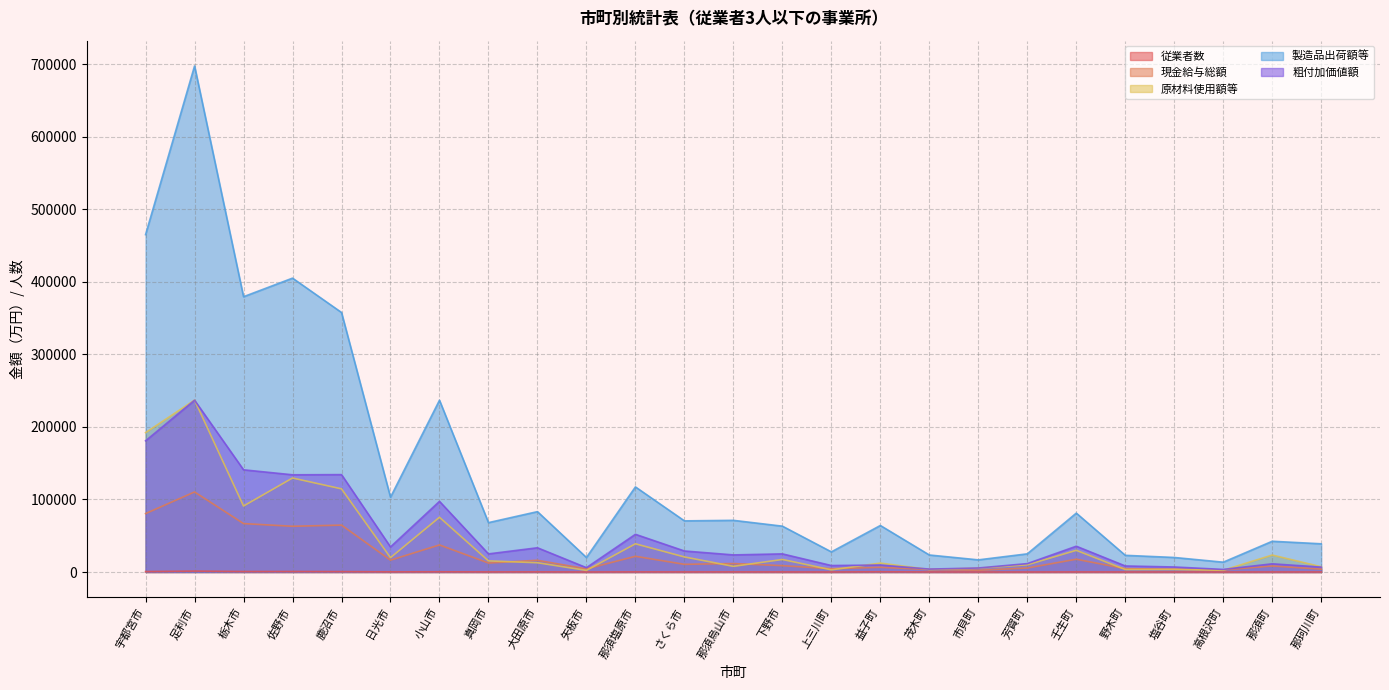

What is the average value of the 粗付加価値額 series?

50582